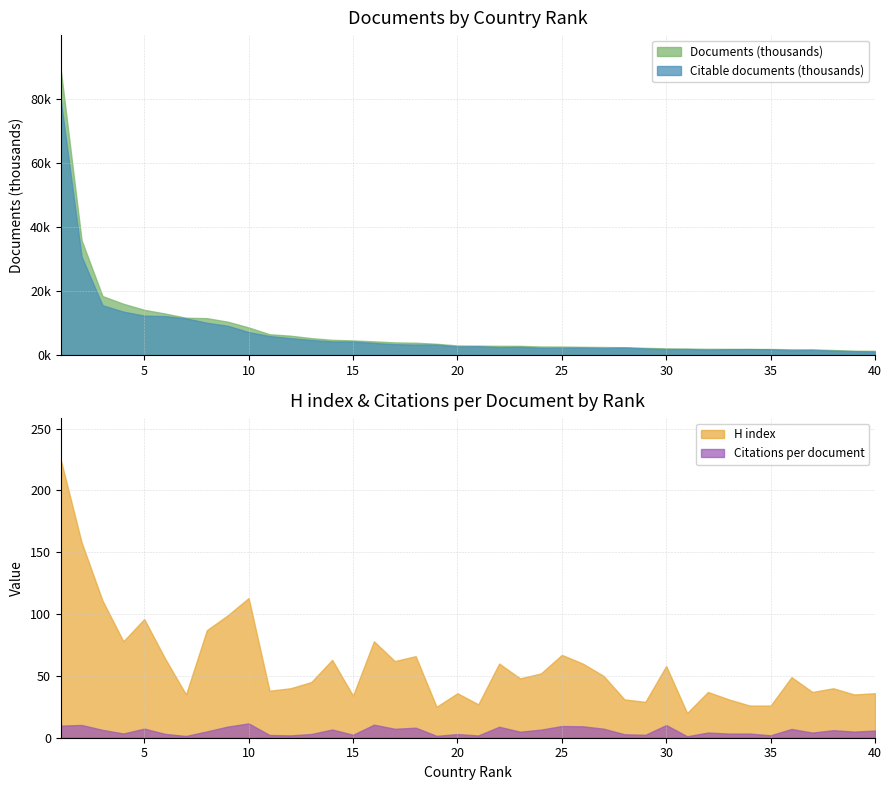

True or false: Citations per document and H index cross at least once.

False